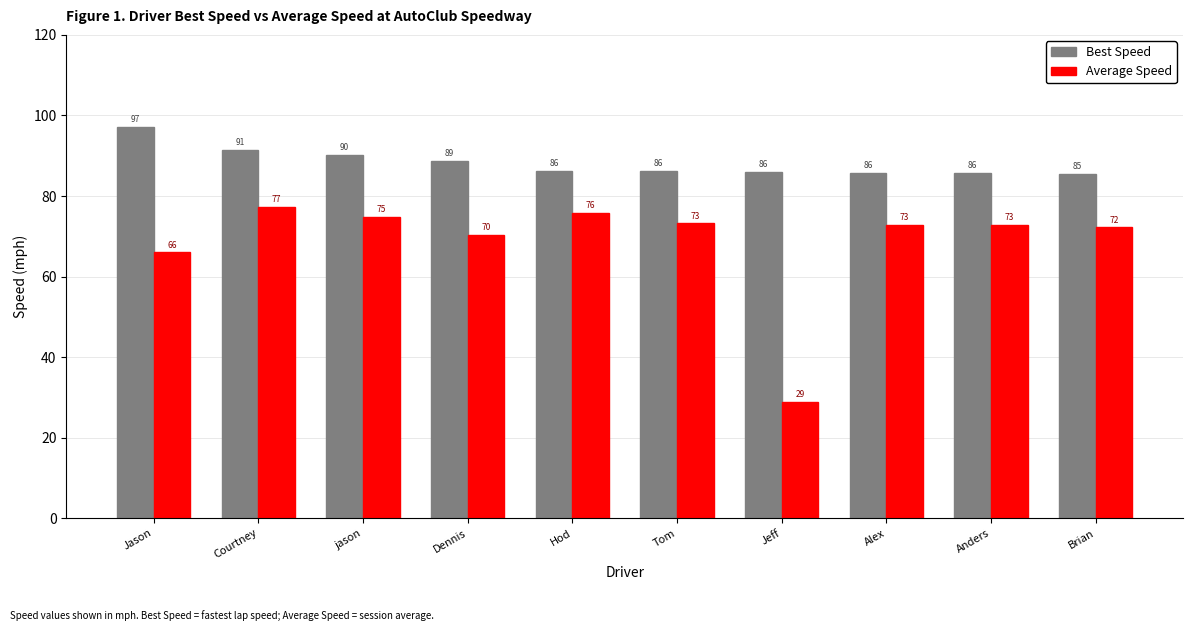

What is the sum of the Average Speed values at Dennis and Jason?

136.3